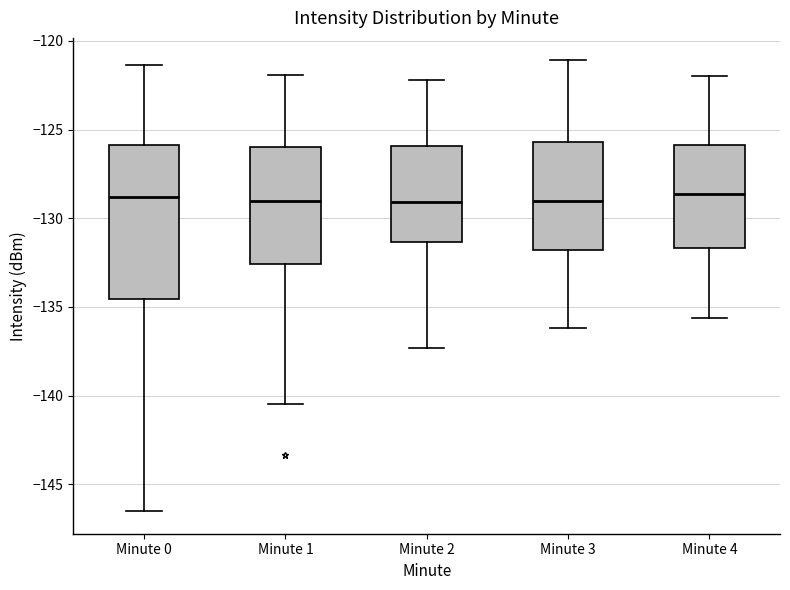

Where does the median line of the box for Minute 2 sit on the y-axis? The values are not printed on the chart, so give them approximately, as read against the axis.

-129.0